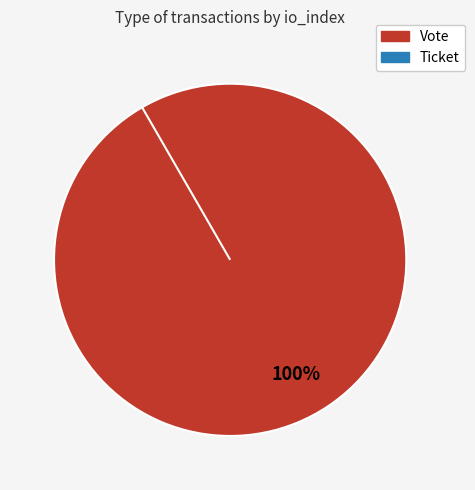

Count the number of slices in the pie.

2